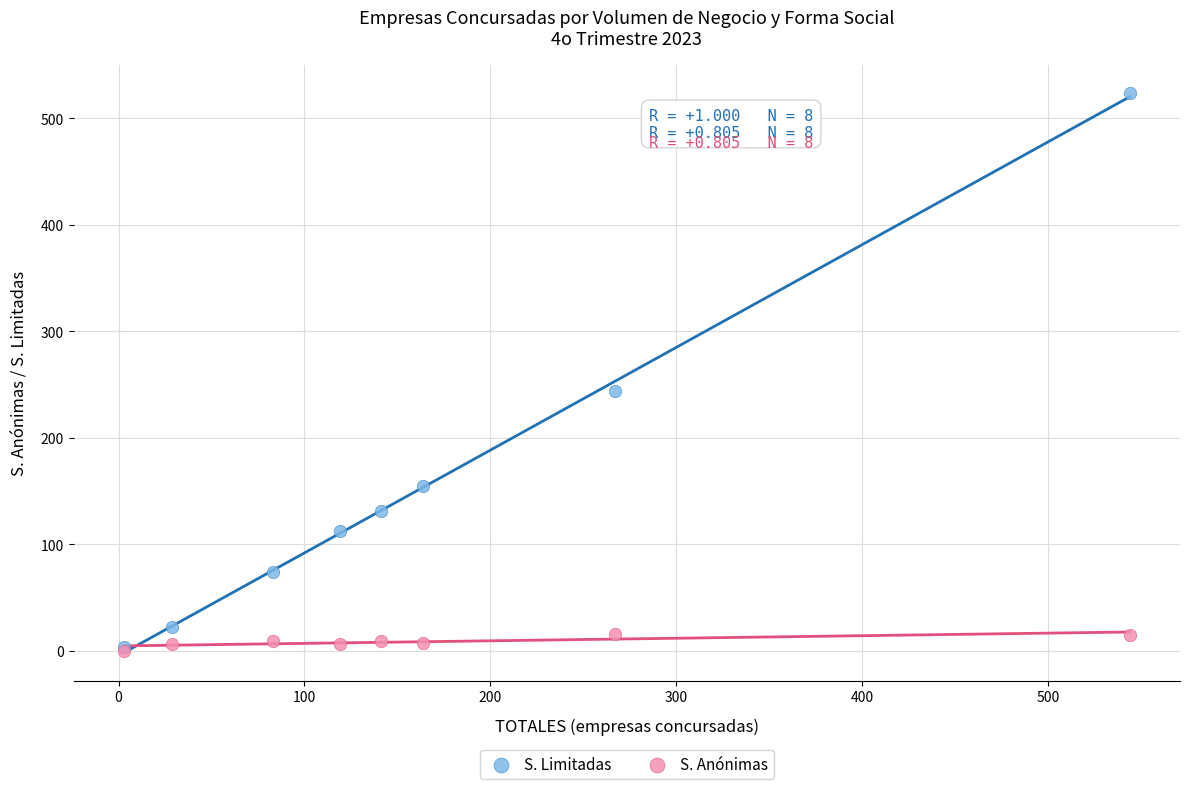

What are all the series names shown in the legend?

S. Limitadas, S. Anónimas